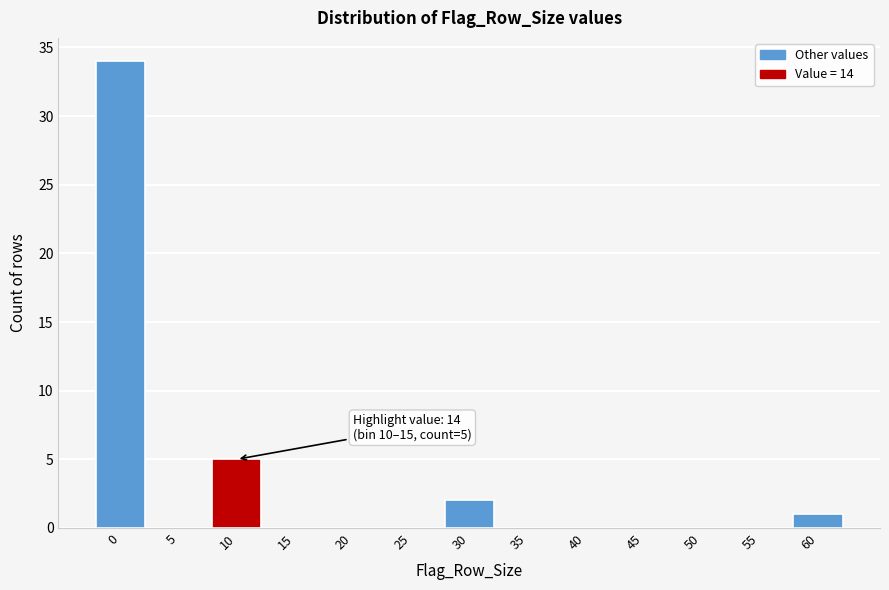

Reading left to right, list all the values displayed in this chart.

0=34	5=0	10=5	15=0	20=0	25=0	30=2	35=0	40=0	45=0	50=0	55=0	60=1